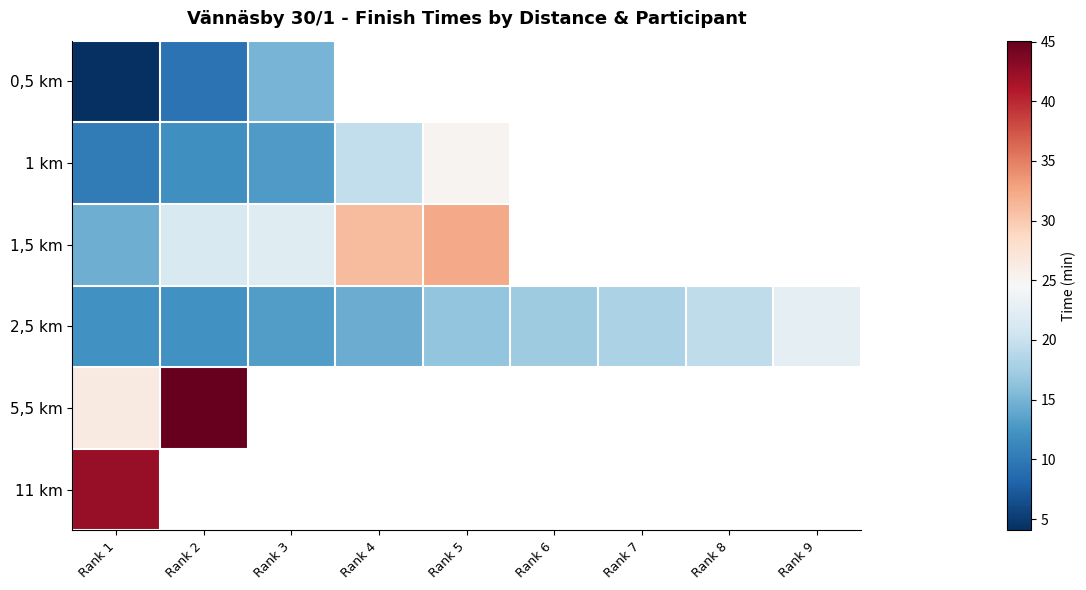

Where does the 1 km series first go above 25?

Rank 5